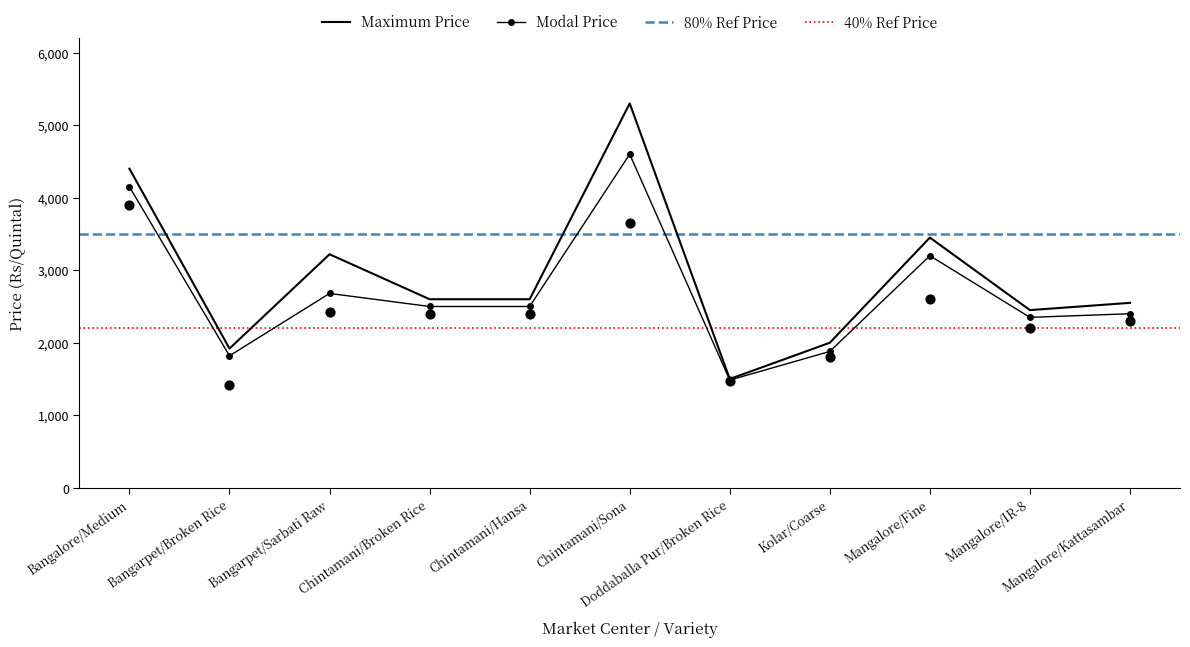

At which category is the sum across all series the highest?

Chintamani/Sona